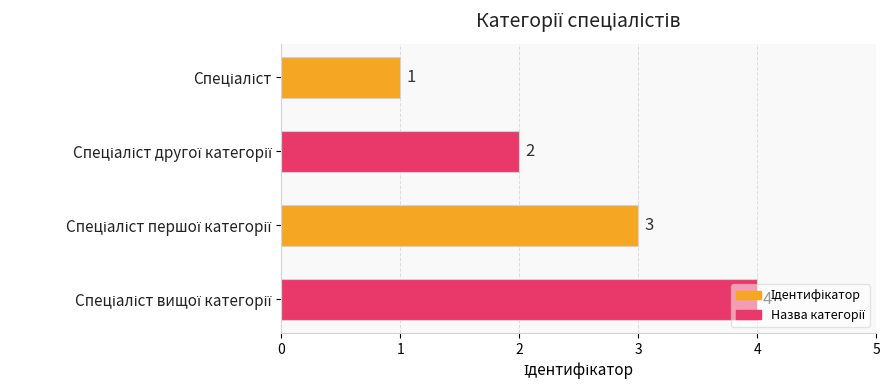

Count the values in the range 2 to 4.

3